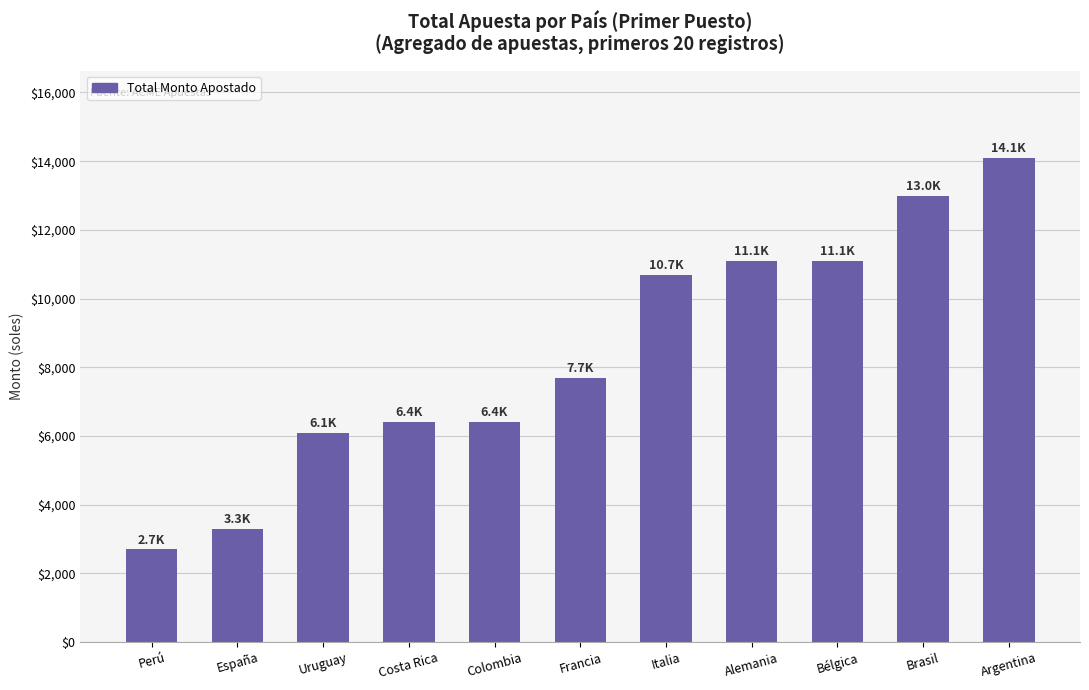

Count the number of categories in the chart.

11